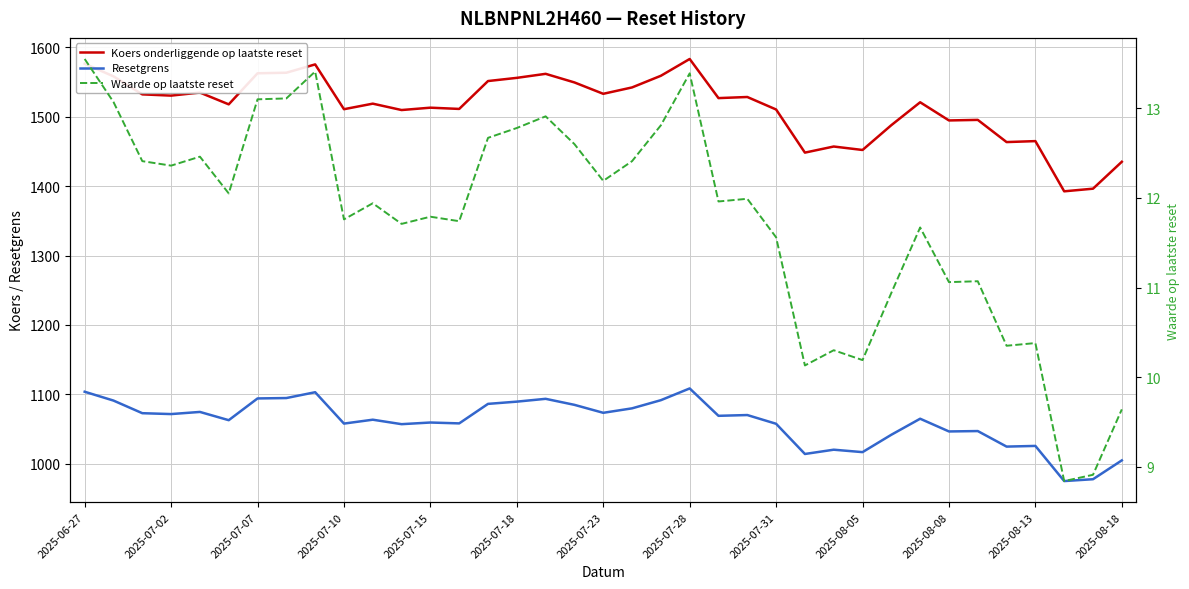

What is the approximate value of Resetgrens at 2025-07-23?

1073.2